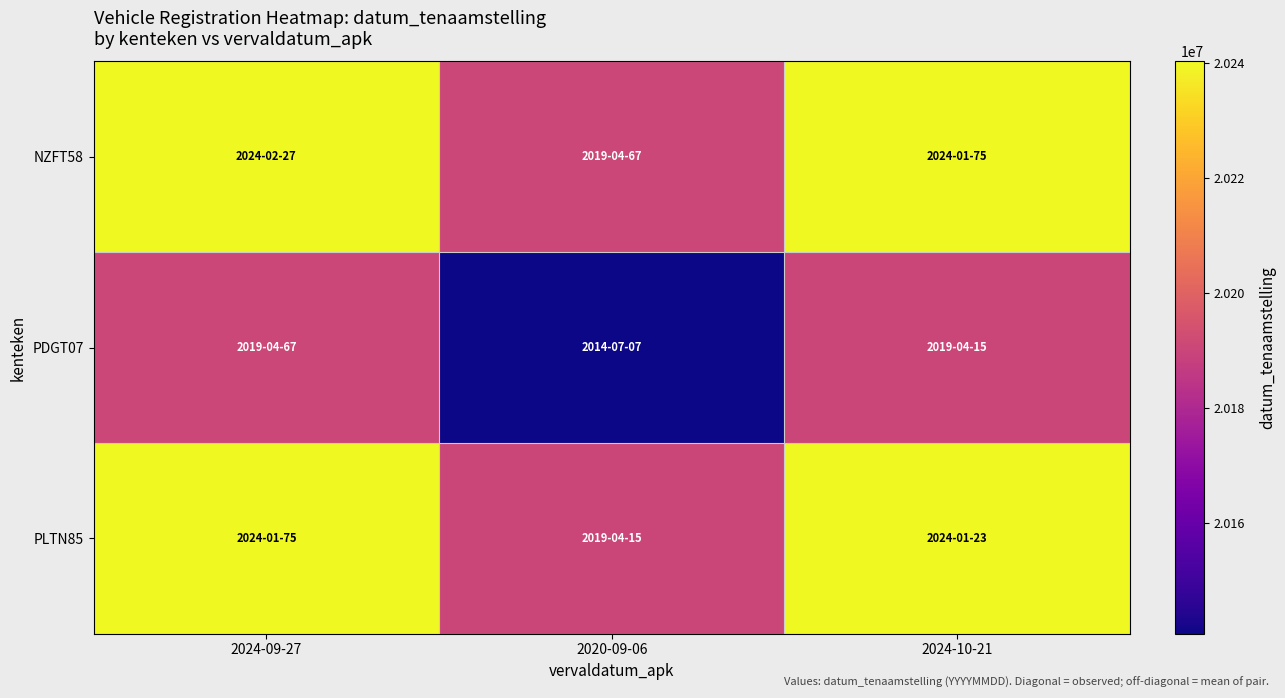

At 2024-09-27, list the series in order from largest to smallest.

NZFT58, PLTN85, PDGT07